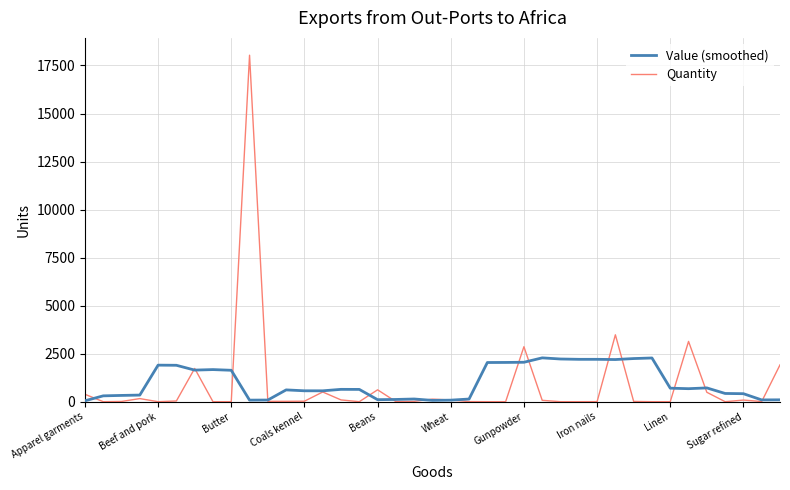

What is the highest value of the Value (smoothed) series?

2281